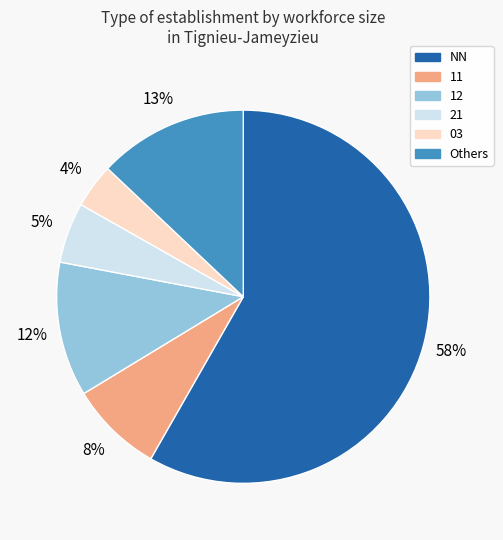

To the nearest percent, what is the average slice percentage?

17%